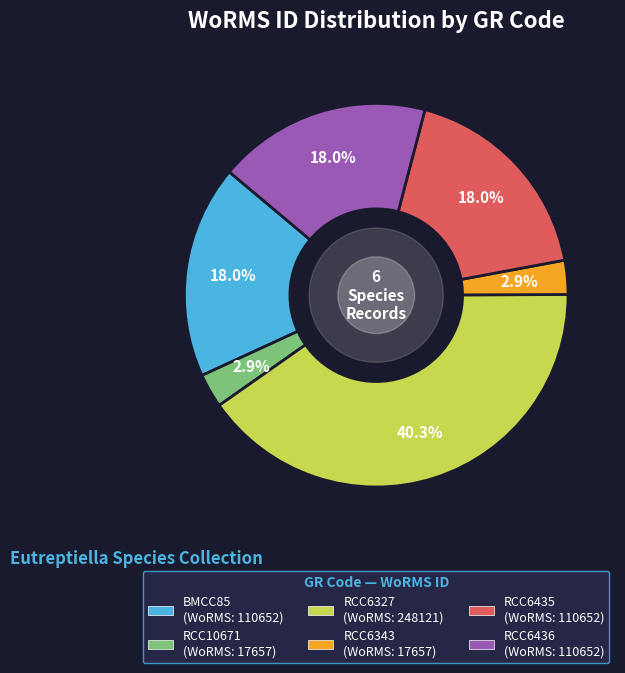

What is the ratio of the value at RCC6343 to the value at BMCC85?

0.2